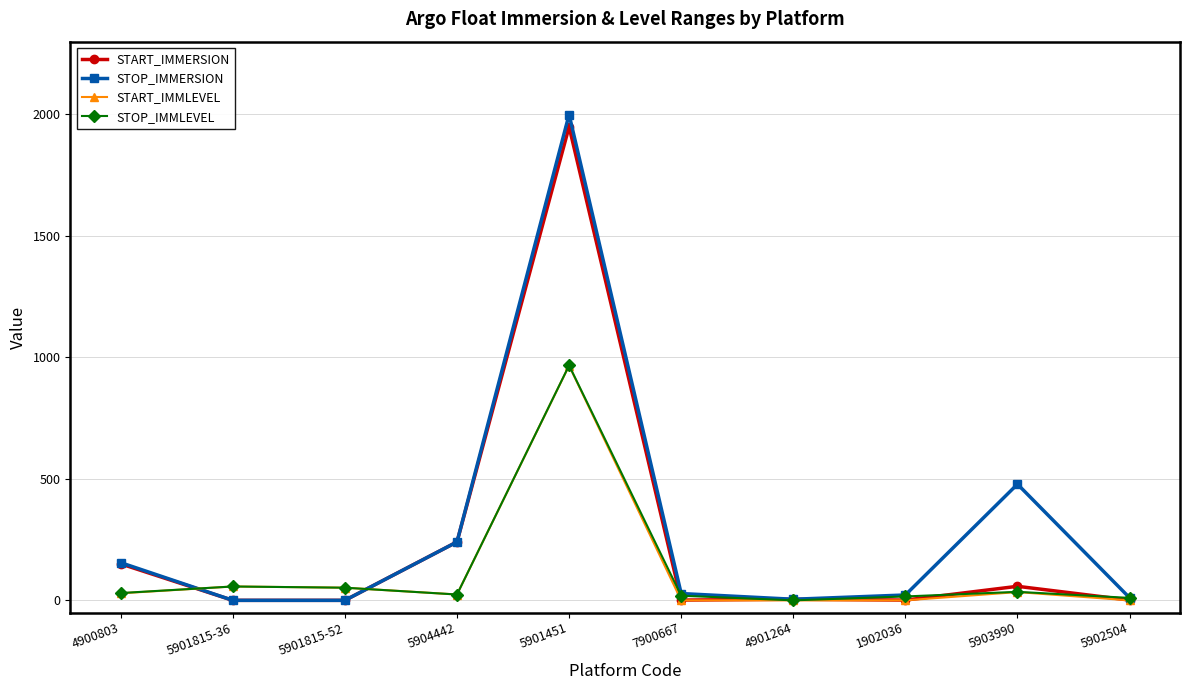

What is the sum of all STOP_IMMLEVEL values?

1209.0